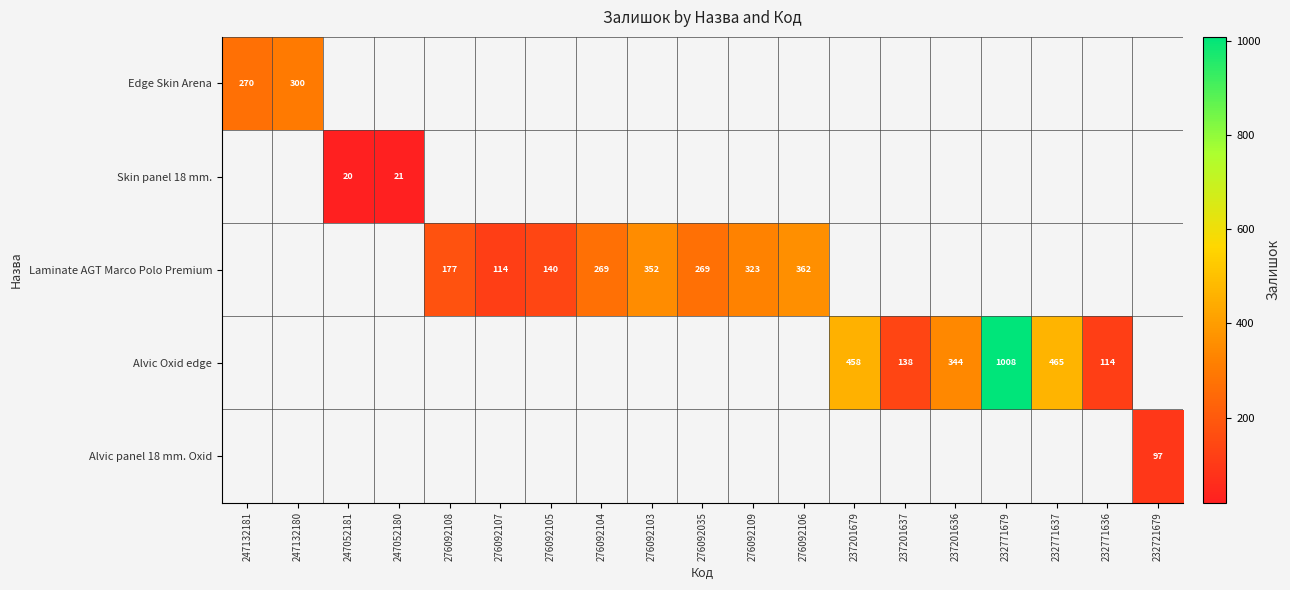

The value of Laminate AGT Marco Polo Premium at 276092106 is 575. True or false?

False